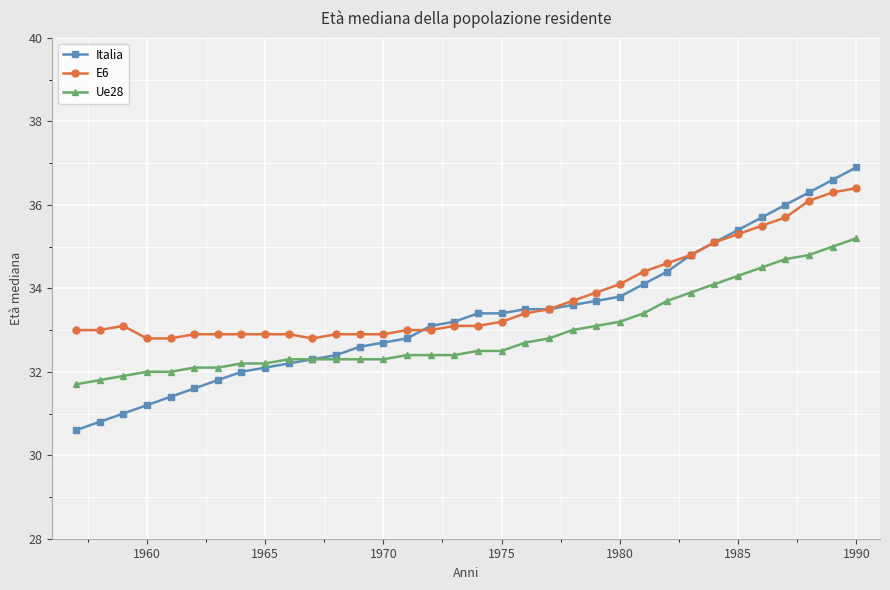

How many lines are shown in the chart?

3